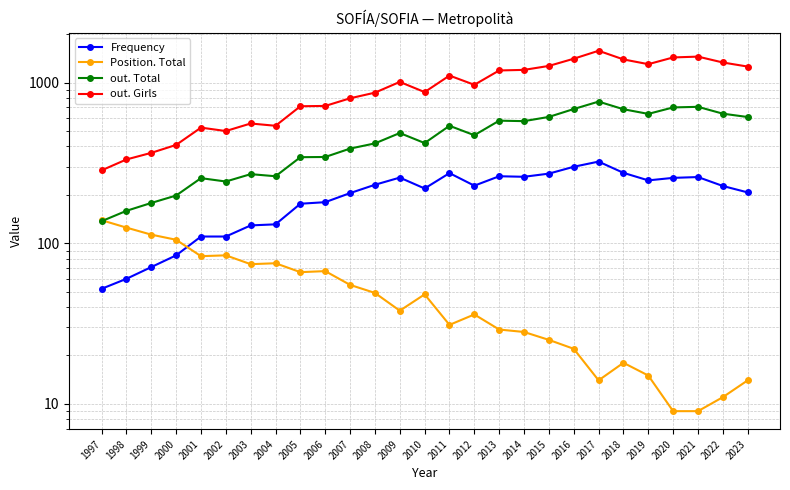

What is the highest value of the out. Girls series?

1577